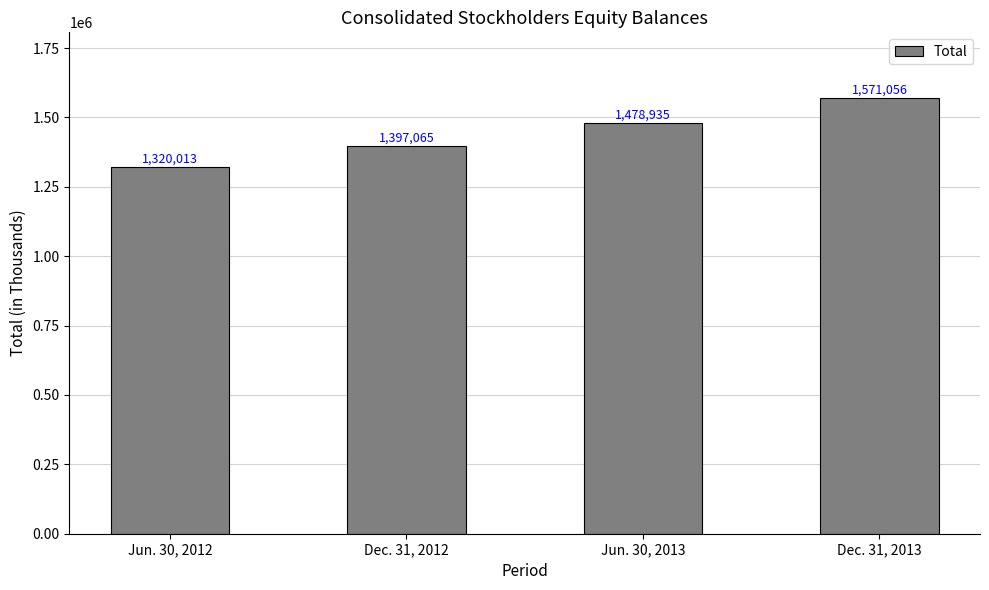

What position from the right is Jun. 30, 2012?

4